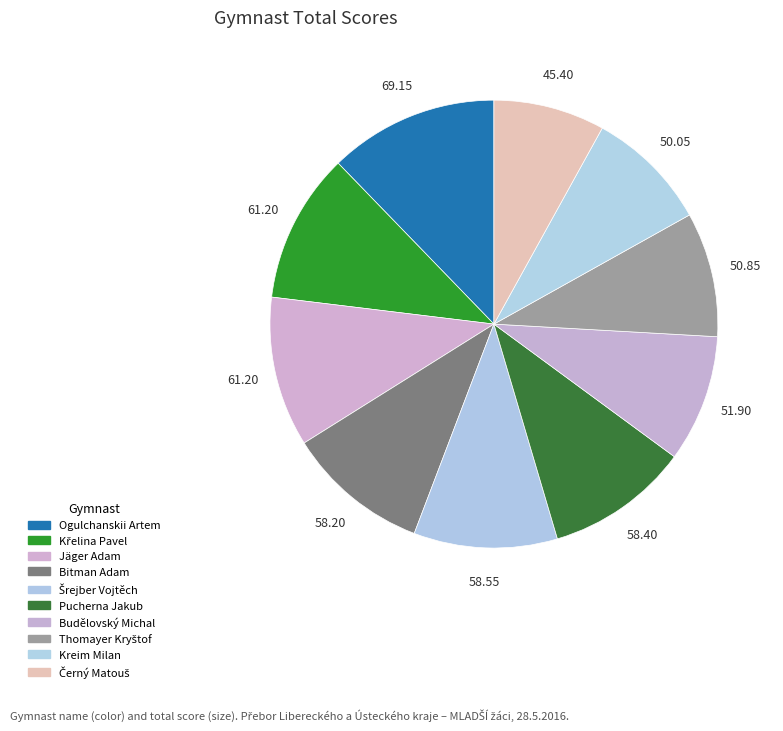

Combined, do Bitman Adam and Křelina Pavel account for over 50%?

No